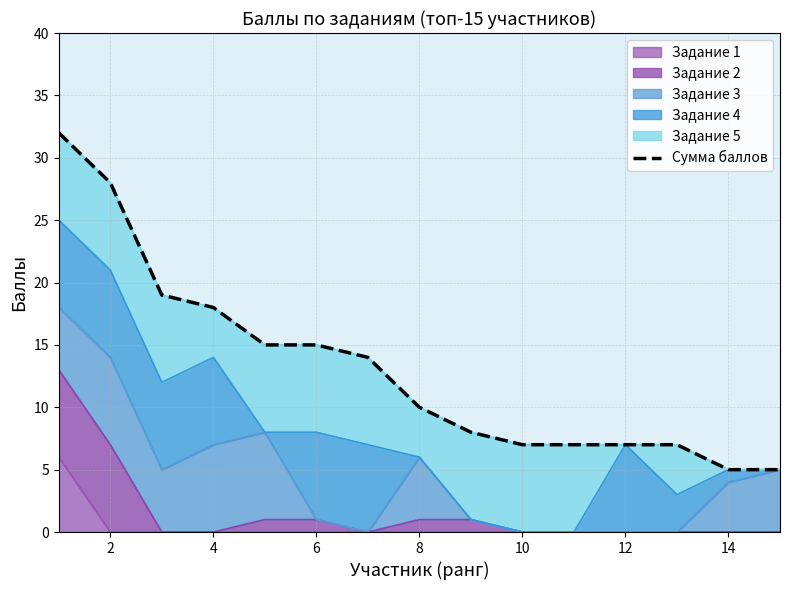

How many values are below 10?

7